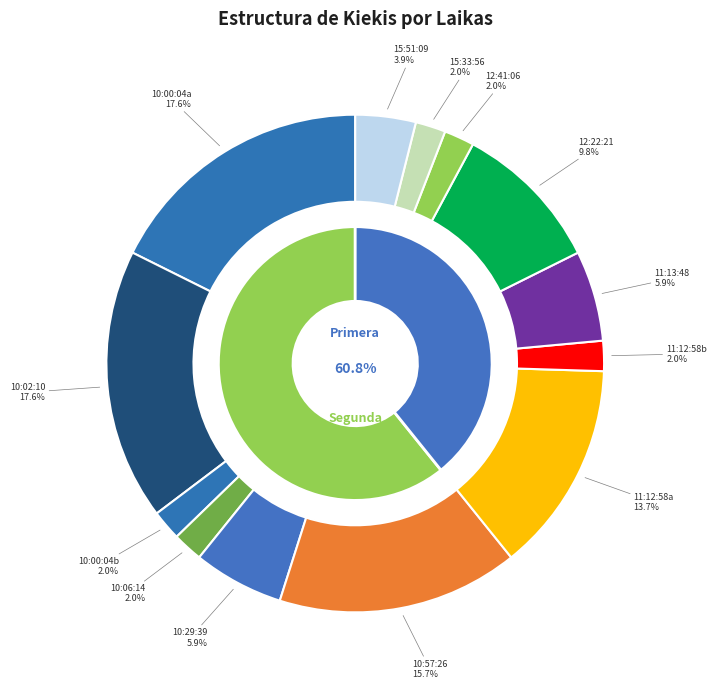

Is it true that 11:12:58(7) is 14% of the pie?

True